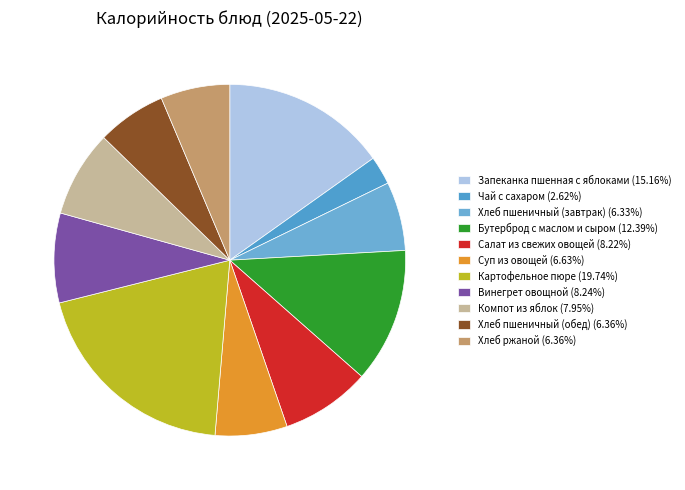

The Хлеб пшеничный (завтрак) slice represents 6% of the pie. True or false?

True